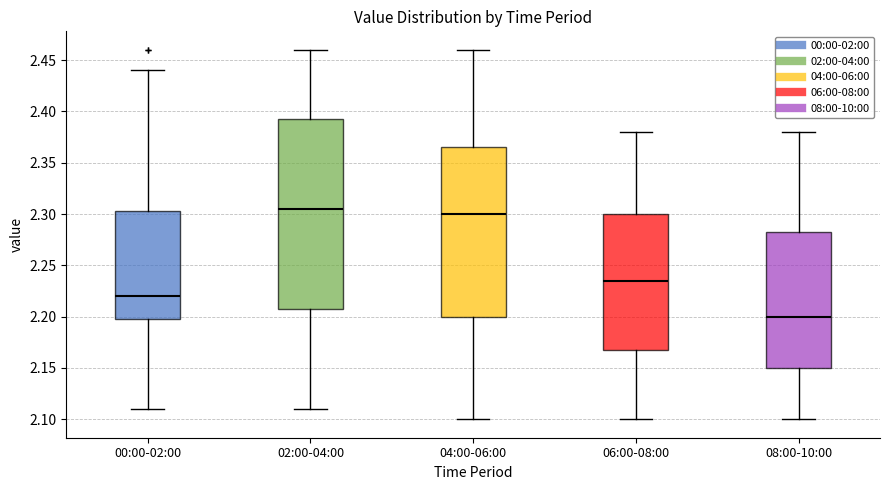

Reading left to right, read every box against the y-axis: the position of its median line, the range the box covers, and the ends of its whiskers. The values are not printed on the chart, so give them approximately, as read against the axis.

00:00-02:00: median 2.220, box 2.200 to 2.305, whiskers 2.110 to 2.440
02:00-04:00: median 2.305, box 2.210 to 2.395, whiskers 2.110 to 2.460
04:00-06:00: median 2.300, box 2.200 to 2.365, whiskers 2.100 to 2.460
06:00-08:00: median 2.235, box 2.170 to 2.300, whiskers 2.100 to 2.380
08:00-10:00: median 2.200, box 2.150 to 2.285, whiskers 2.100 to 2.380